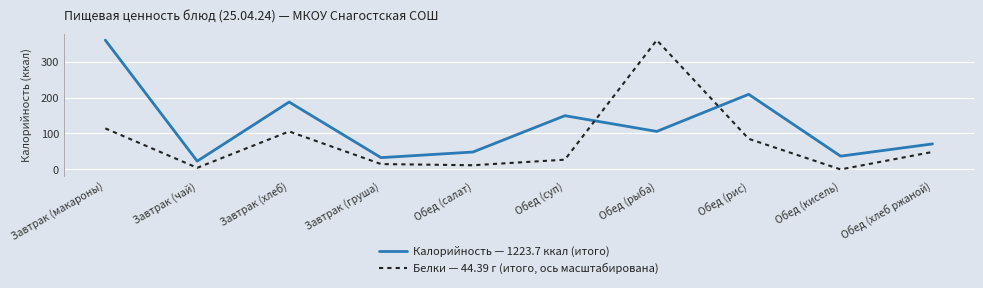

Is it true that Белки — 44.39 г (итого, ось масштабирована) equals 194.3 at Завтрак (макароны)?

False